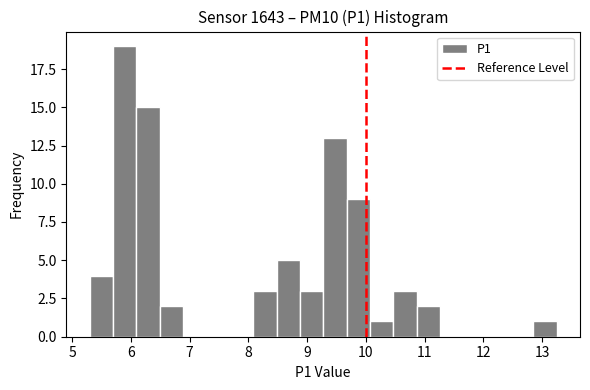

Read against the x-axis, roughly where is the centre of the tallest bar?

5.9